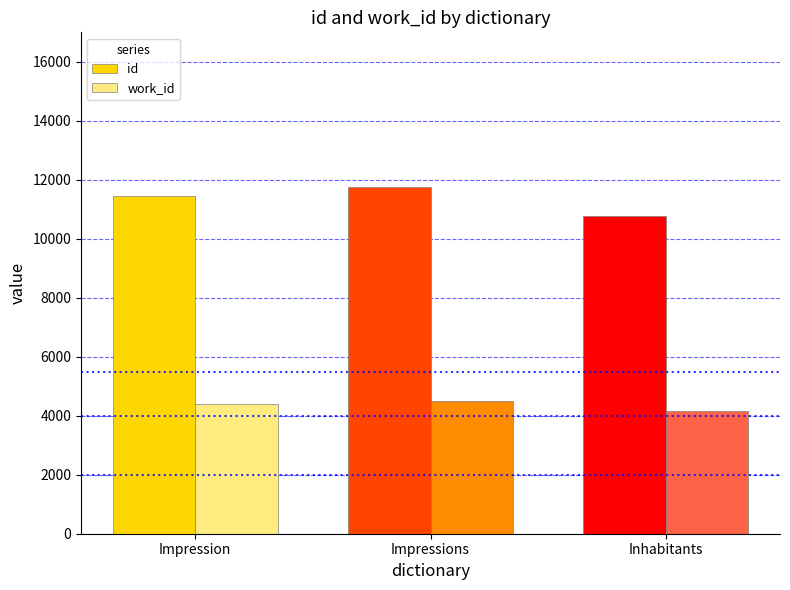

At which category is the sum across all series the highest?

Impressions